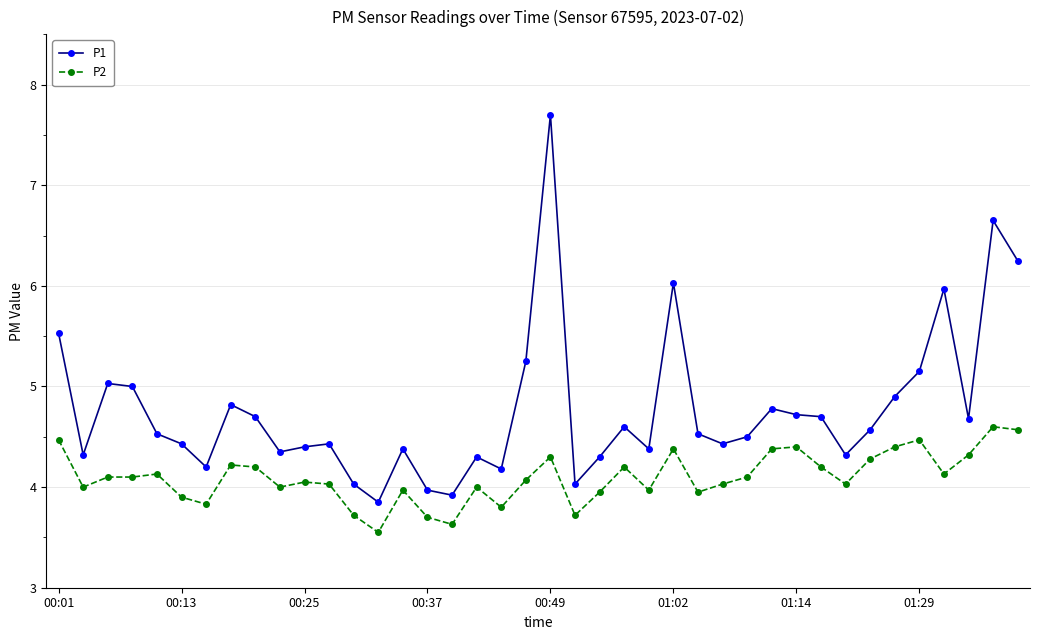

What is the highest value of the P1 series?

7.7